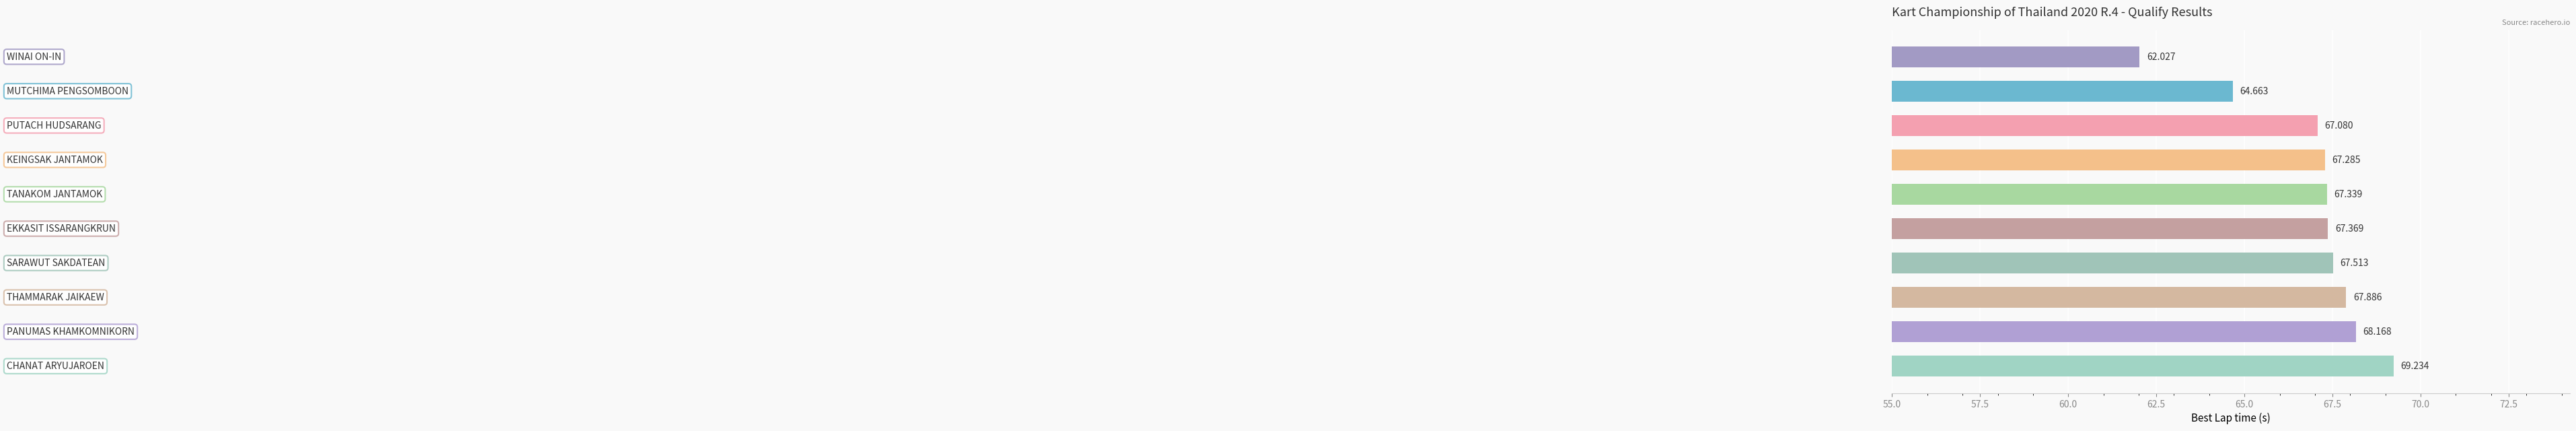

How many values exceed 67?

8